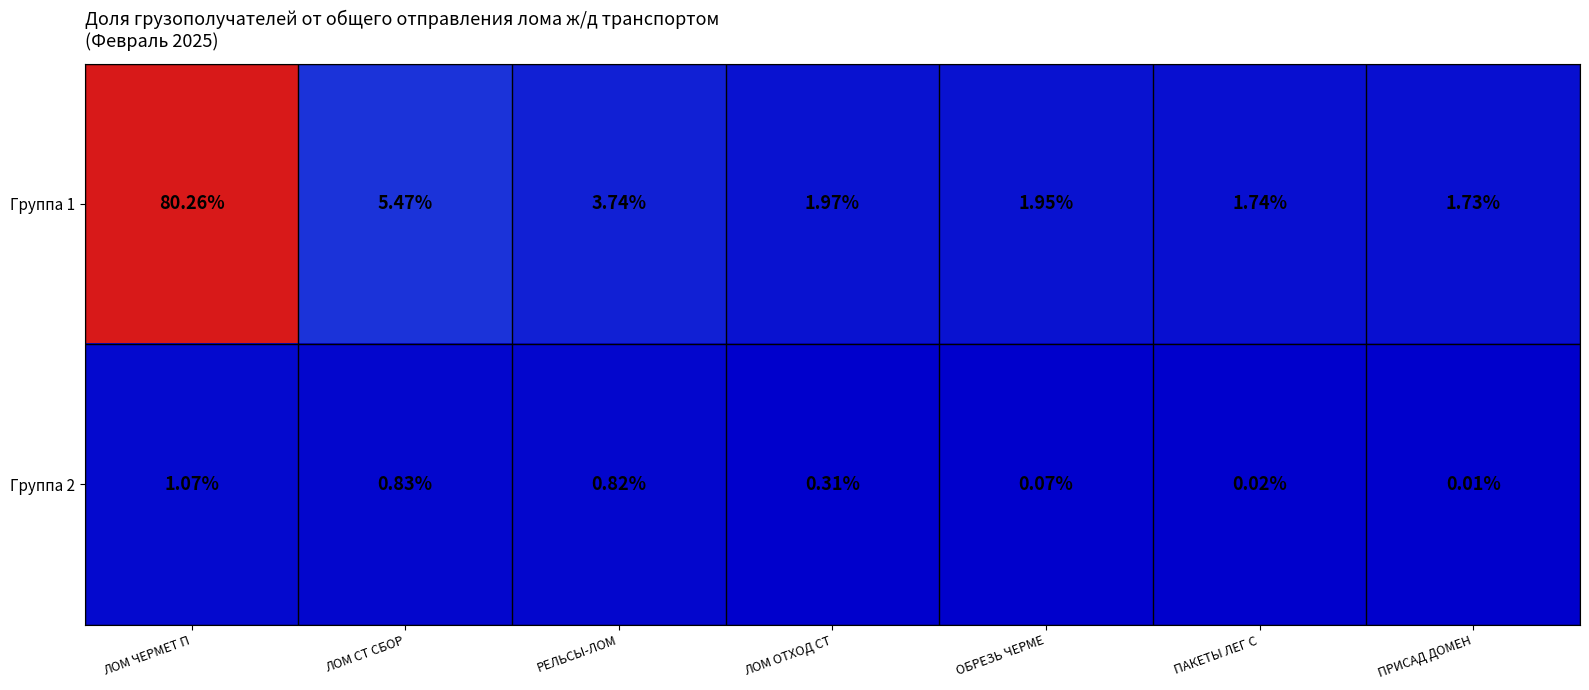

Is the value of Группа 2 at ПРИСАД ДОМЕН greater than the value of Группа 1 at ЛОМ СТ СБОР?

No